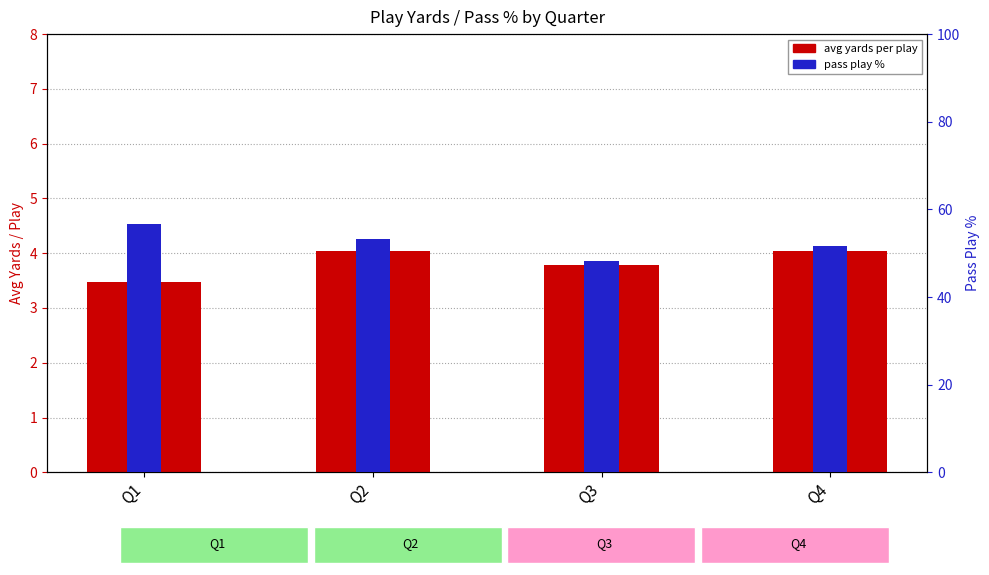

The value of avg yards per play at Q4 is 2.1. True or false?

False